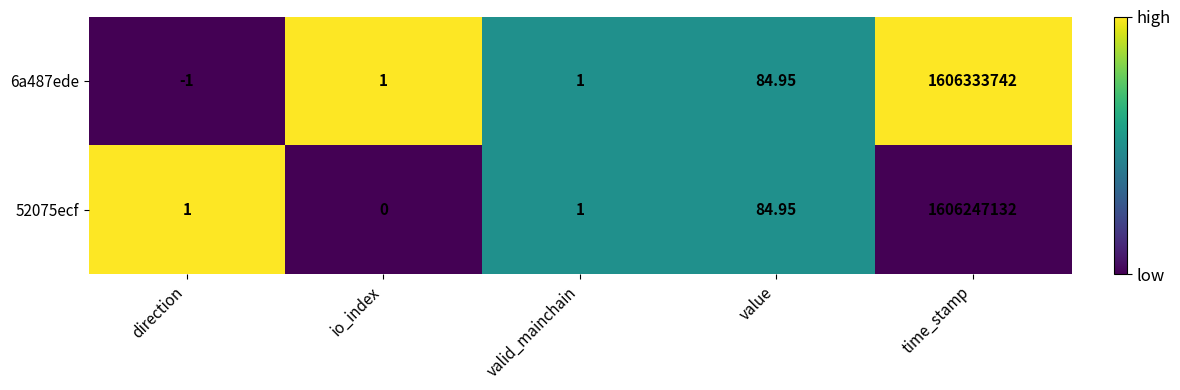

At how many categories does at least one series exceed 0?

5